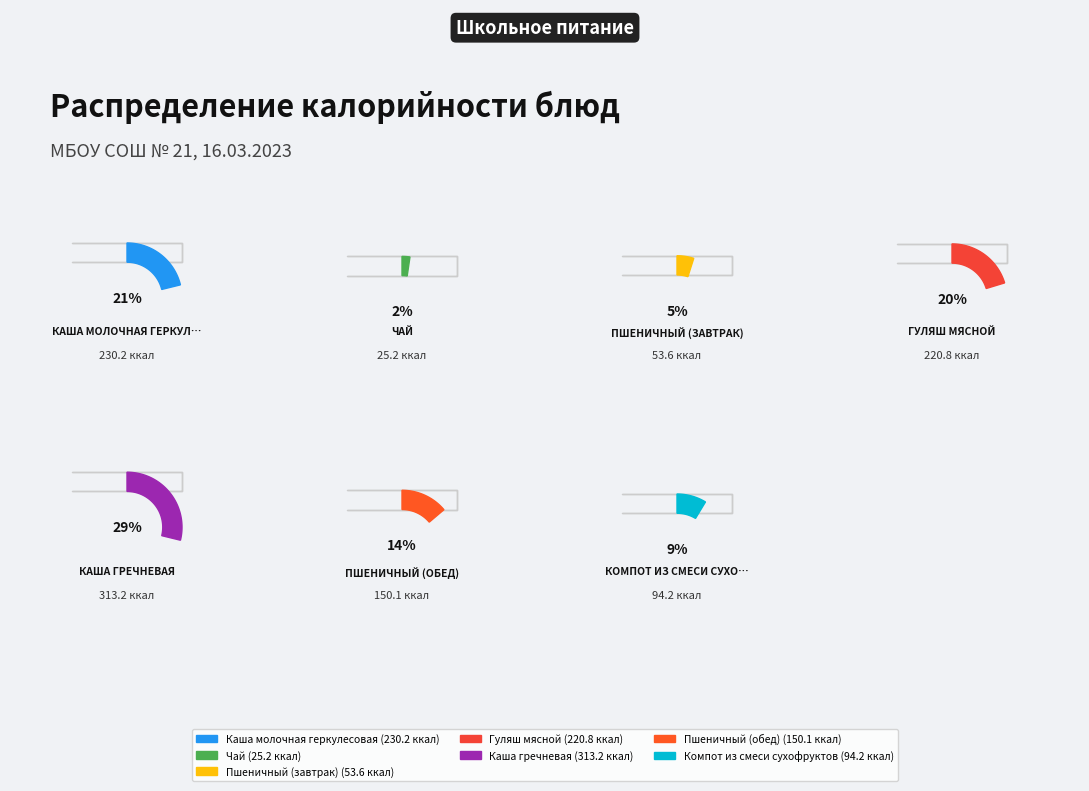

Is it true that Каша гречневая is 29% of the pie?

True